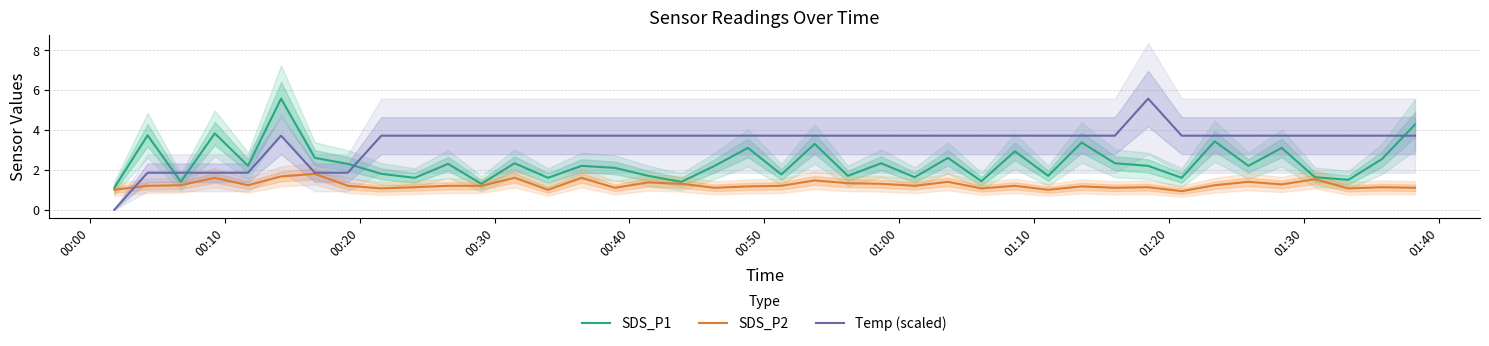

Reading left to right, what are all the values shown in this chart?

SDS_P1: 1.1	3.7	1.4	3.8	2.2	5.6	2.6	2.3	1.8	1.6	2.3	1.3	2.3	1.6	2.2	2.1	1.7	1.4	2.2	3.1	1.8	3.3	1.7	2.3	1.6	2.6	1.4	2.9	1.7	3.4	2.3	2.2	1.6	3.4	2.2	3.1	1.6	1.5	2.5	4.3
SDS_P2: 1.0	1.2	1.2	1.6	1.2	1.7	1.8	1.2	1.1	1.1	1.2	1.2	1.6	1.0	1.6	1.1	1.4	1.3	1.1	1.2	1.2	1.5	1.3	1.3	1.2	1.4	1.1	1.2	1.0	1.2	1.1	1.1	0.9	1.2	1.4	1.3	1.5	1.1	1.1	1.1
Temp (scaled): 0.0	1.9	1.9	1.9	1.9	3.7	1.9	1.9	3.7	3.7	3.7	3.7	3.7	3.7	3.7	3.7	3.7	3.7	3.7	3.7	3.7	3.7	3.7	3.7	3.7	3.7	3.7	3.7	3.7	3.7	3.7	5.6	3.7	3.7	3.7	3.7	3.7	3.7	3.7	3.7